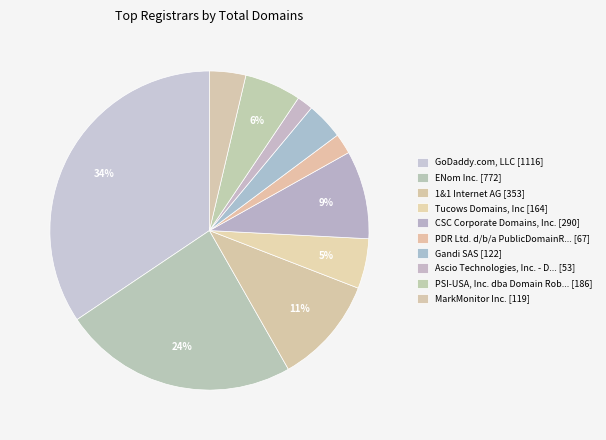

How many segments does this pie chart have?

10